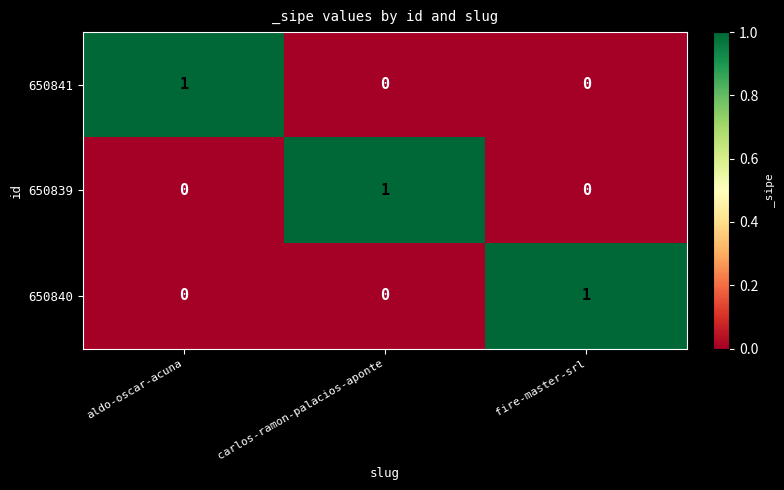

How many data points does each series have?

3